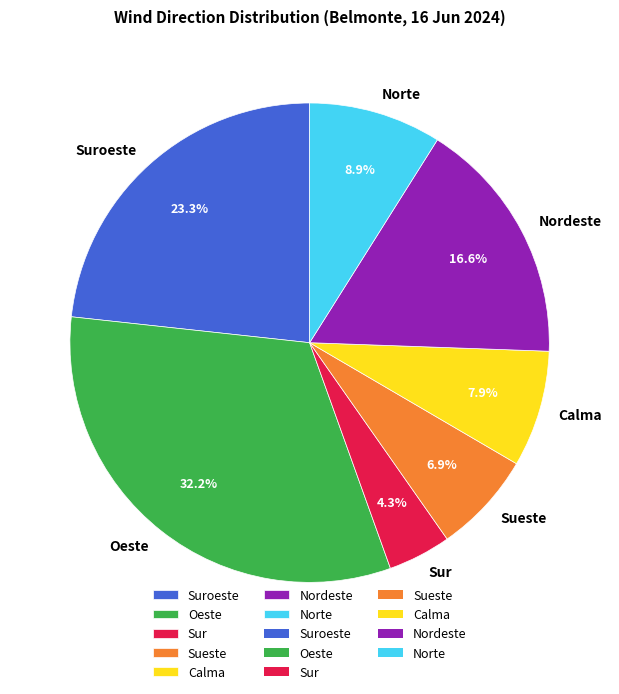

Combined, do Nordeste and Sueste account for over 50%?

No